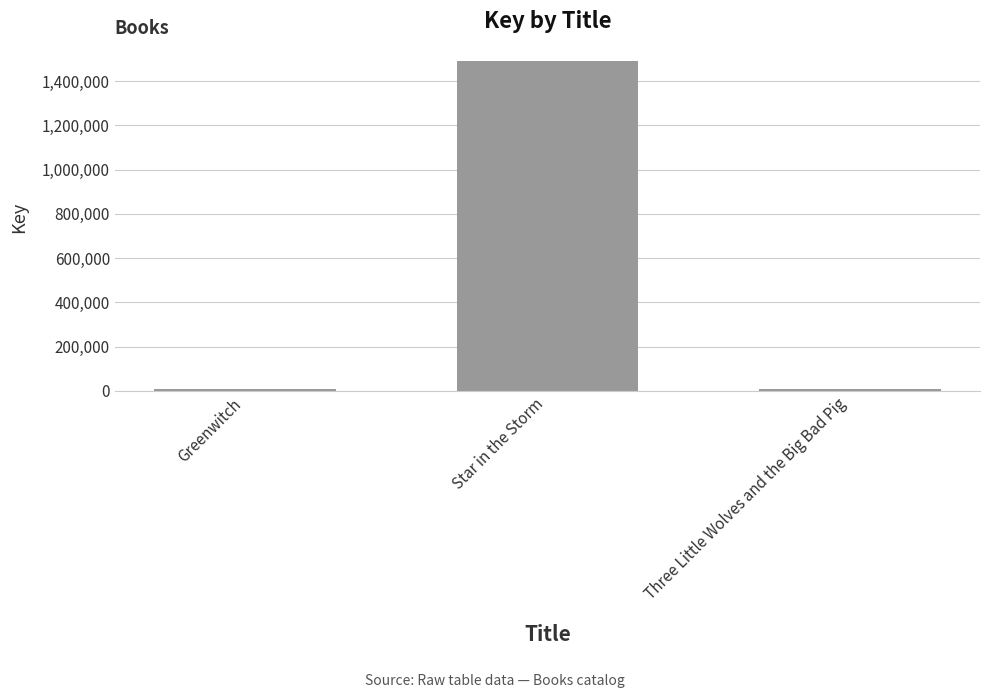

True or false: the data shows 1489984 at Star in the Storm.

True